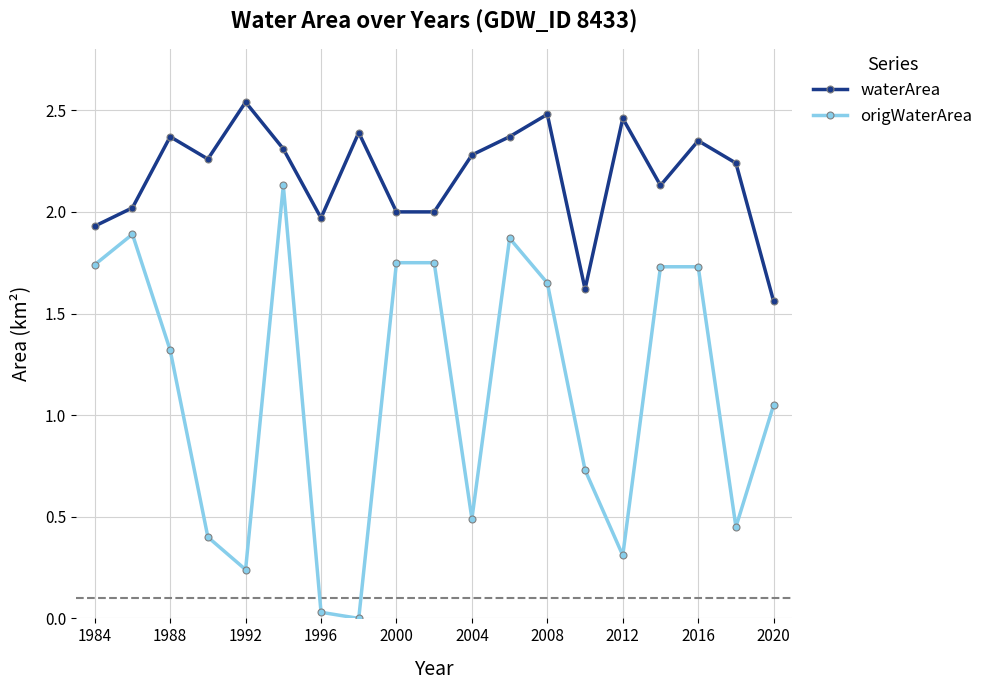

What are all the series names shown in the legend?

waterArea, origWaterArea